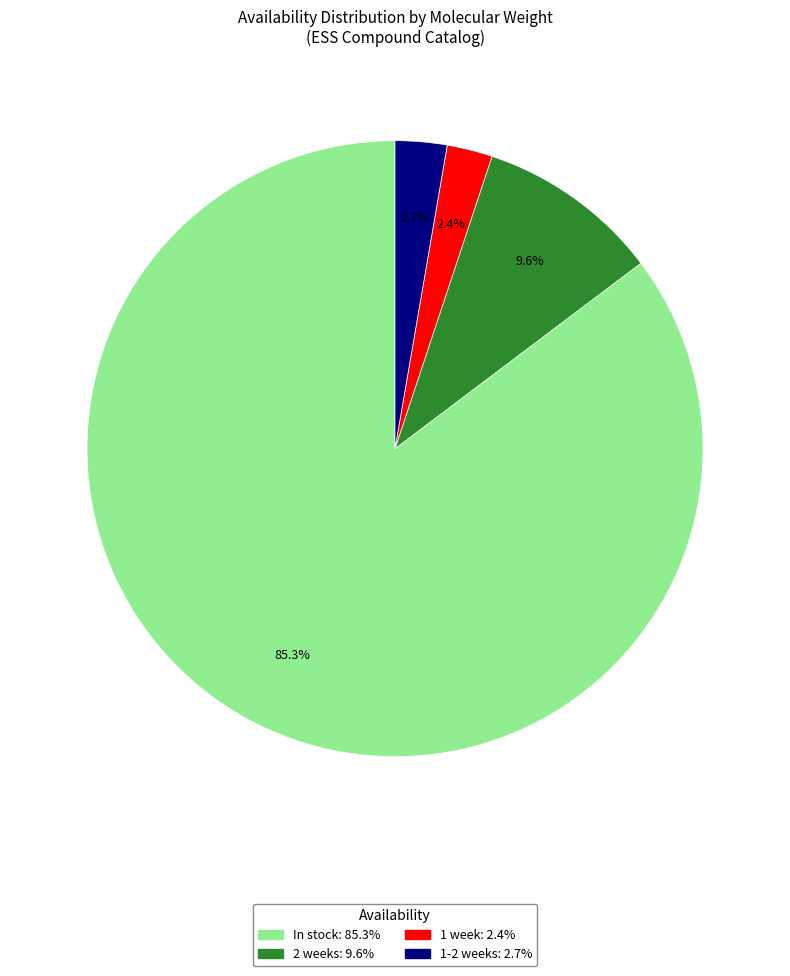

Which category has the biggest portion of the pie?

In stock